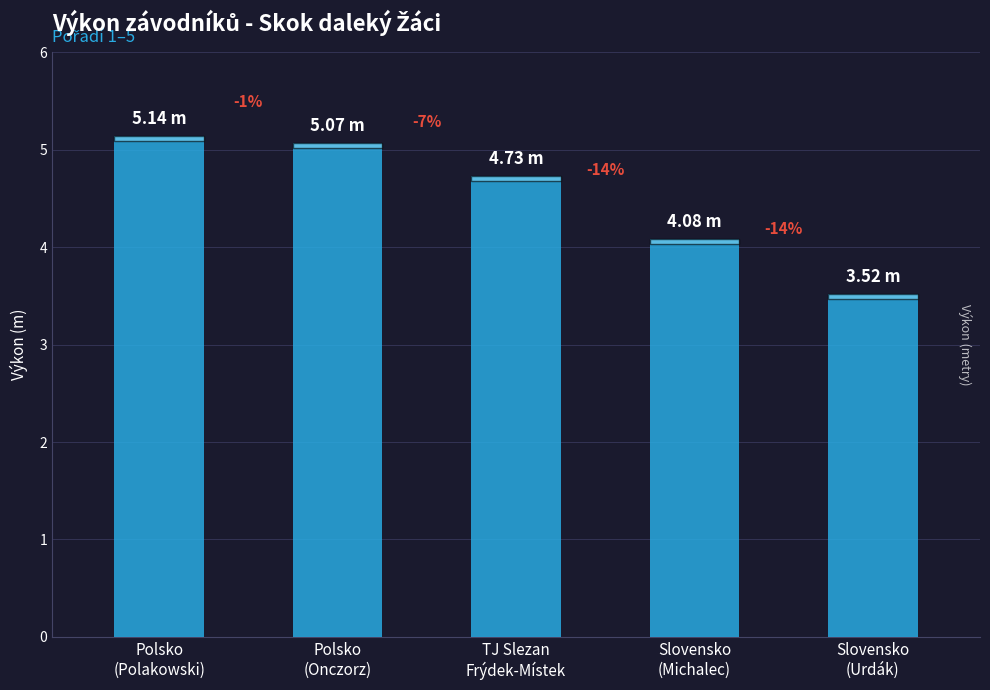

Rank the categories by value from highest to lowest.

Polsko
(Polakowski), Polsko
(Onczorz), TJ Slezan
Frýdek-Místek, Slovensko
(Michalec), Slovensko
(Urdák)